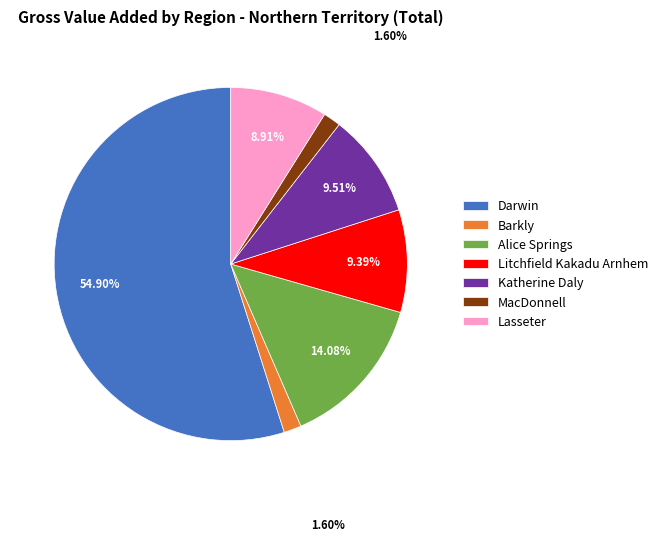

Do Katherine Daly and Barkly together represent more than half of the pie?

No